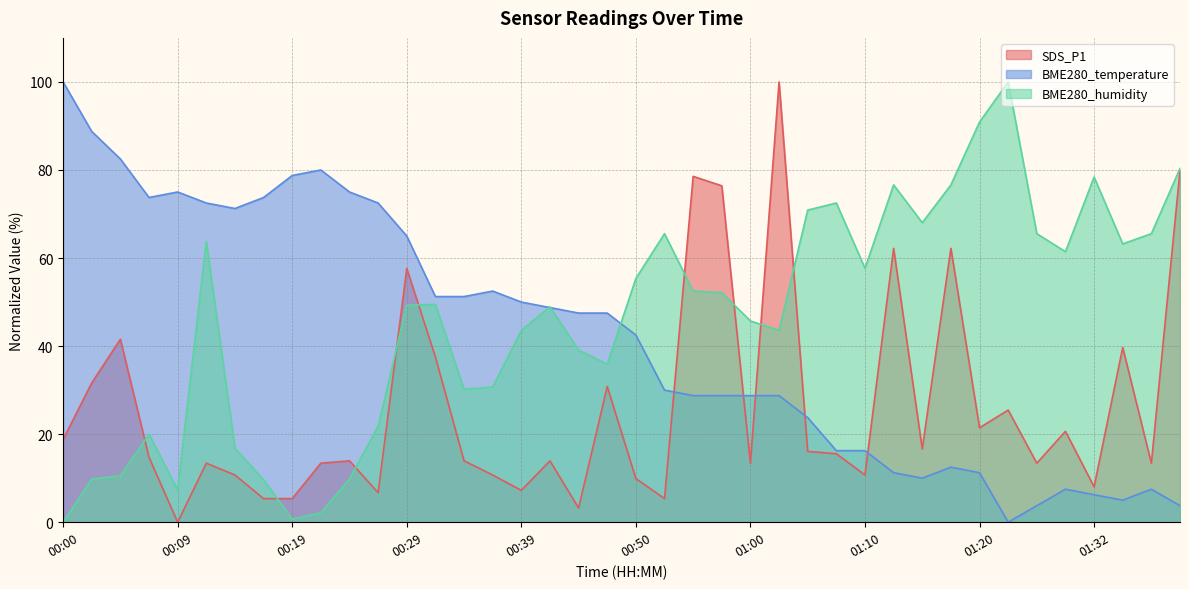

The BME280_temperature series shows 7.5 at 01:29. True or false?

True